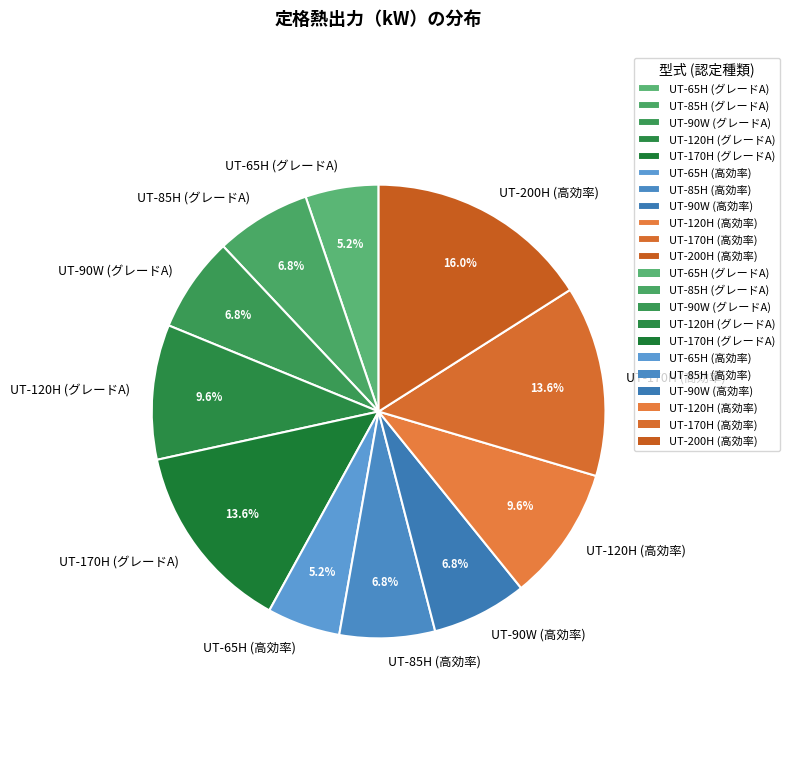

Between UT-65H (グレードA) and UT-170H (高効率), which is larger?

UT-170H (高効率)